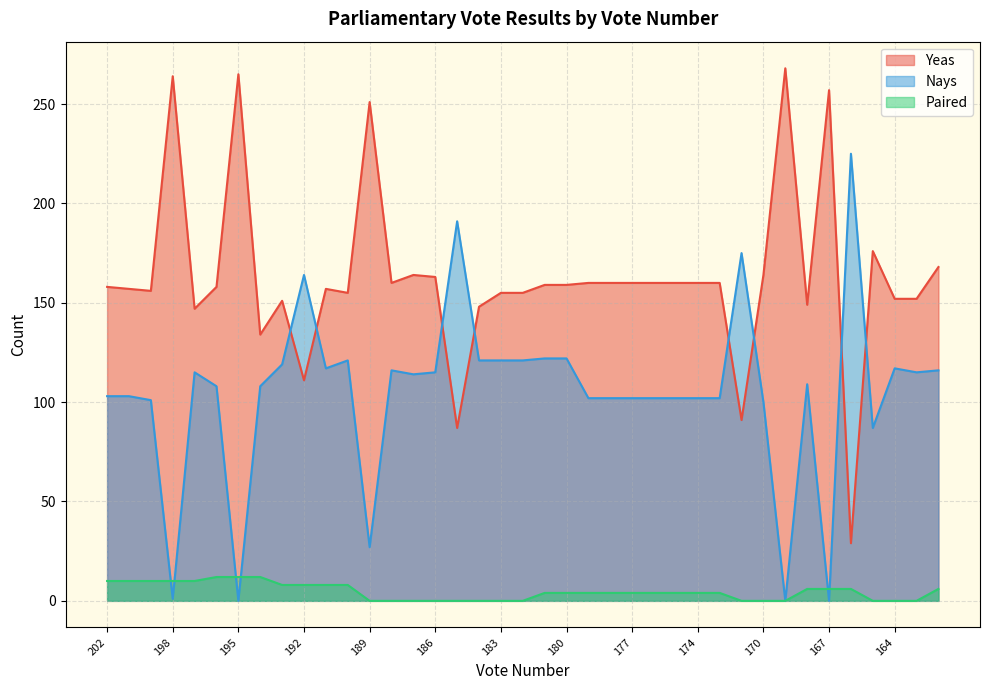

How many data points in Paired are above 4?

16